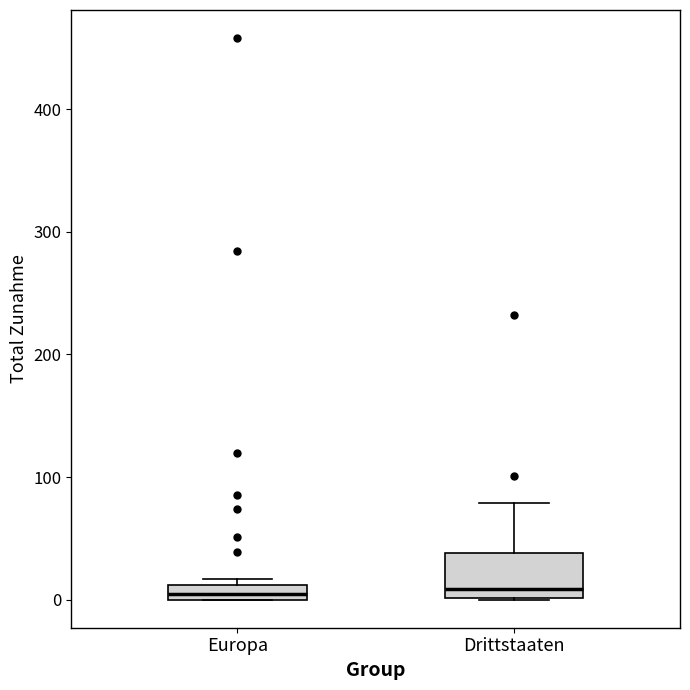

Where does the upper whisker of the box for Drittstaaten end on the y-axis? The values are not printed on the chart, so give them approximately, as read against the axis.

80